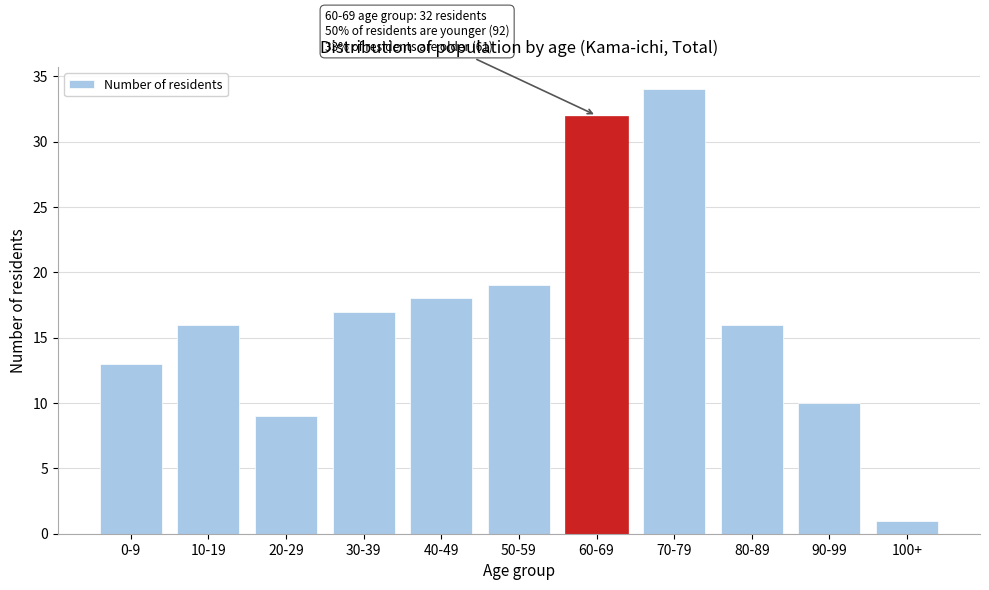

Reading left to right, extract all data points from this chart.

13	16	9	17	18	19	32	34	16	10	1